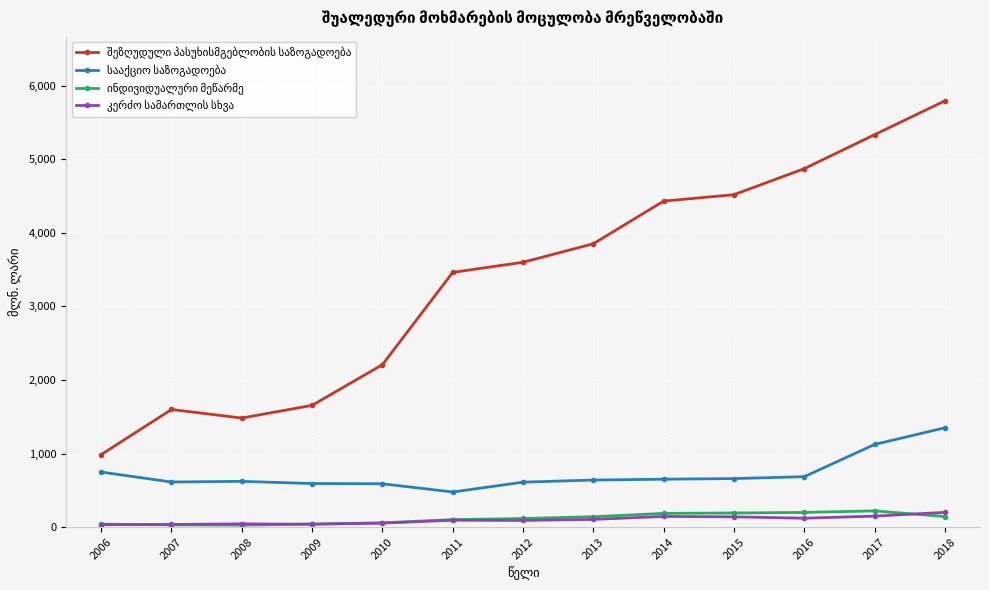

At which category is the sum across all series the highest?

2018